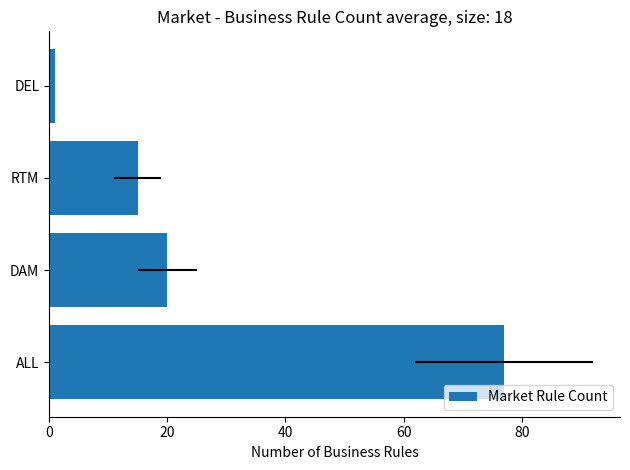

The value at DAM is 20. True or false?

True